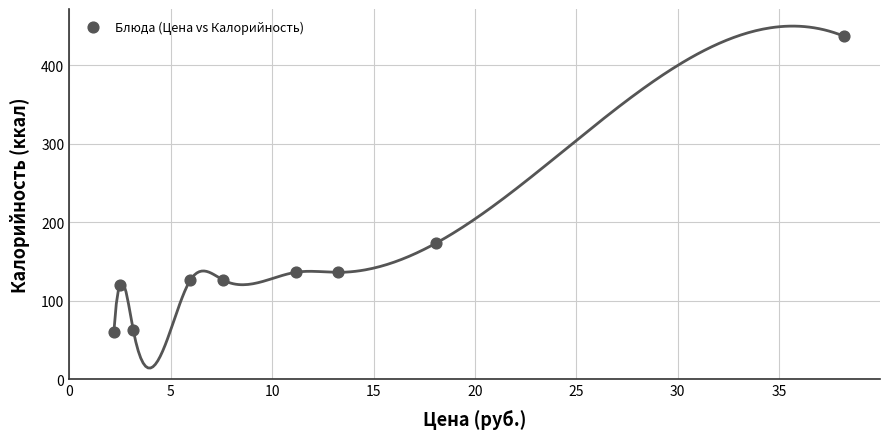

What Y value in the scatter plot is closest to 248?

173